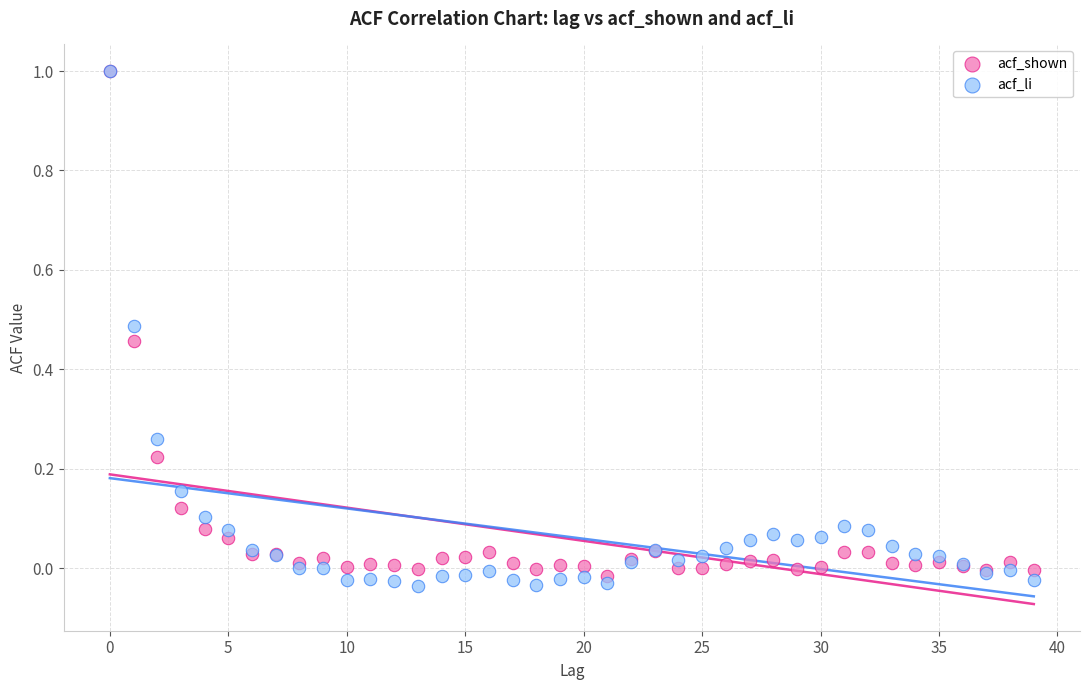

Which series reaches the minimum Y coordinate?

acf_li